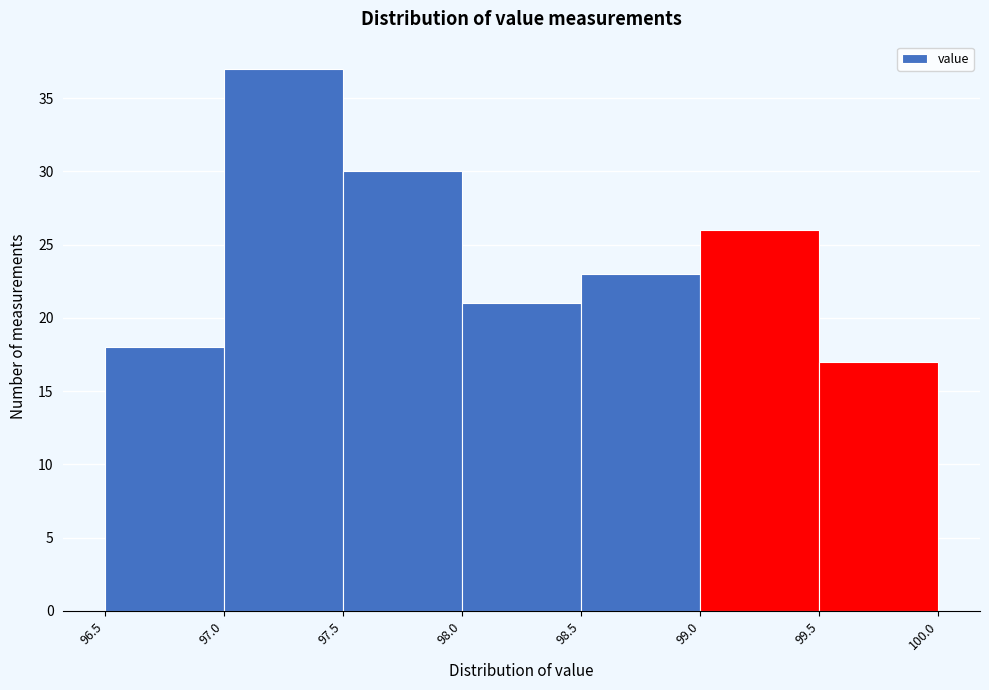

Reading left to right, transcribe this chart: for each bar, give the range it covers on the x-axis and its height. The values are not printed on the chart, so give them approximately, as read against the axis.

96.5 to 97.0: 18
97.0 to 97.5: 37
97.5 to 98.0: 30
98.0 to 98.5: 21
98.5 to 99.0: 23
99.0 to 99.5: 26
99.5 to 100.0: 17